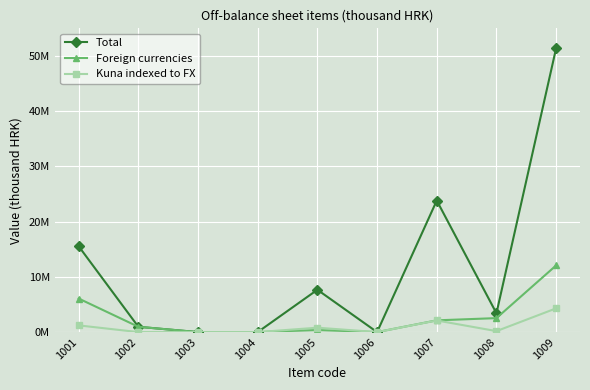

Reading left to right, what are all the values shown in this chart?

Total: 15542670	962279	0	0	7665979	382	23817041	3410038	51398390
Foreign currencies: 6076606	962279	0	0	375288	0	2128626	2531822	12074620
Kuna indexed to FX: 1217201	0	0	0	798191	382	2107290	177308	4300373